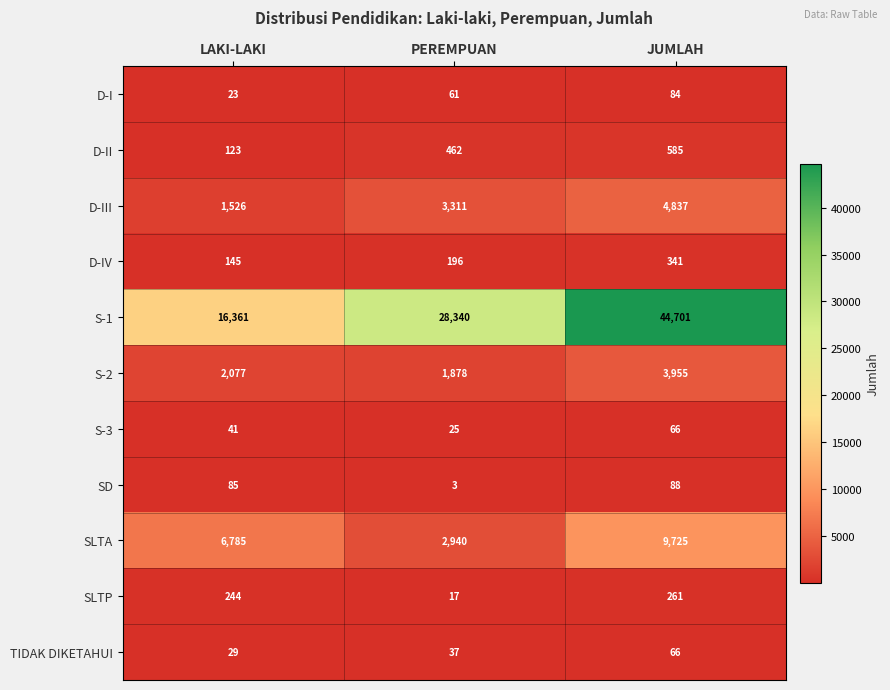

Which series has the largest total across all categories?

S-1